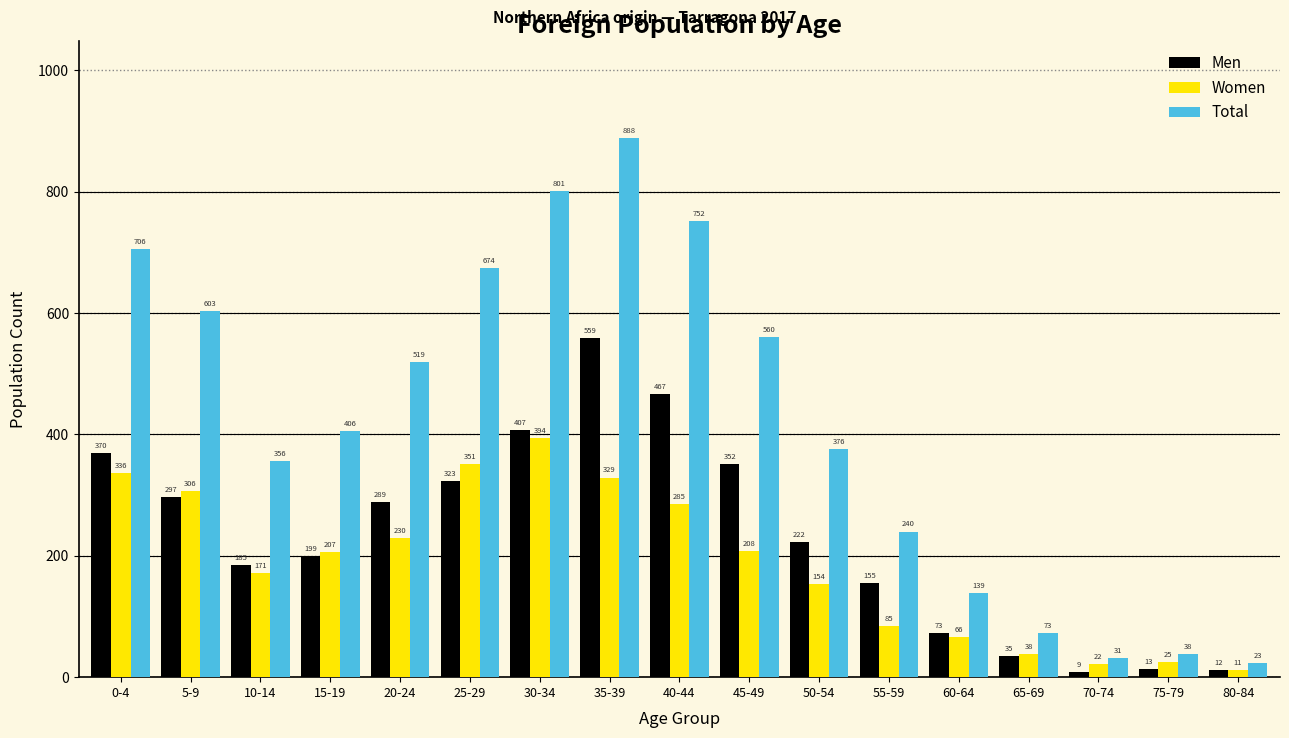

Reading right to left, list all the values displayed in this chart.

Men: 80-84=12	75-79=13	70-74=9	65-69=35	60-64=73	55-59=155	50-54=222	45-49=352	40-44=467	35-39=559	30-34=407	25-29=323	20-24=289	15-19=199	10-14=185	5-9=297	0-4=370
Women: 80-84=11	75-79=25	70-74=22	65-69=38	60-64=66	55-59=85	50-54=154	45-49=208	40-44=285	35-39=329	30-34=394	25-29=351	20-24=230	15-19=207	10-14=171	5-9=306	0-4=336
Total: 80-84=23	75-79=38	70-74=31	65-69=73	60-64=139	55-59=240	50-54=376	45-49=560	40-44=752	35-39=888	30-34=801	25-29=674	20-24=519	15-19=406	10-14=356	5-9=603	0-4=706